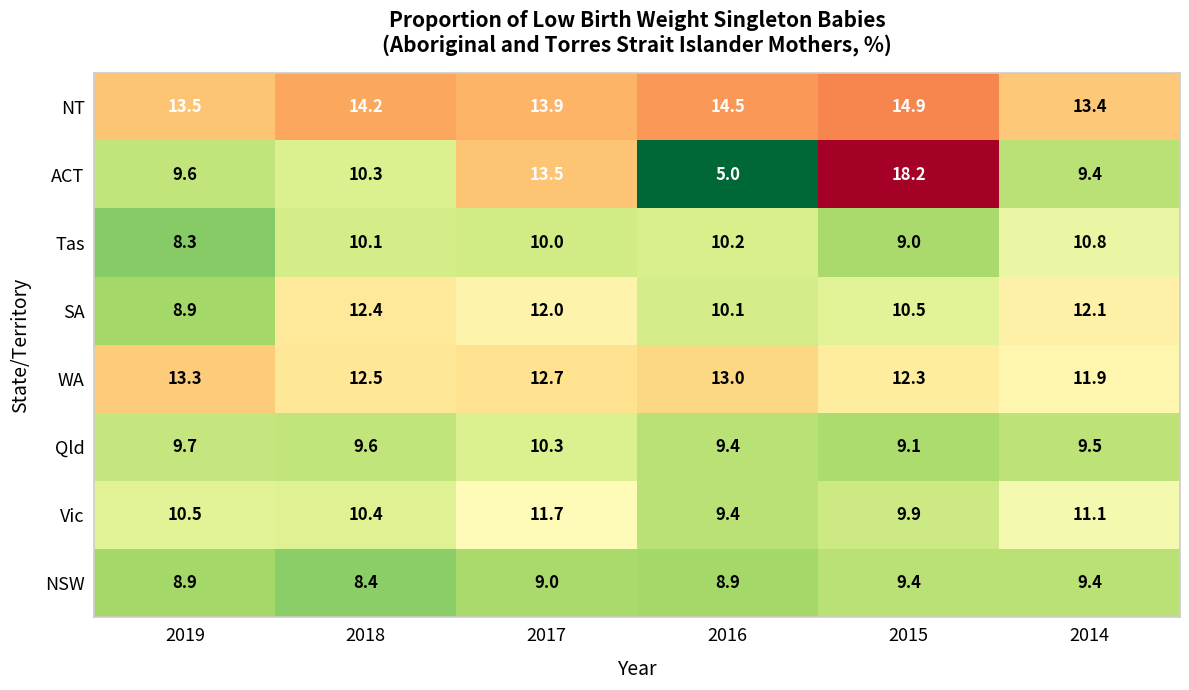

Rank the series by their maximum value, from lowest to highest.

NSW, Qld, Tas, Vic, SA, WA, NT, ACT